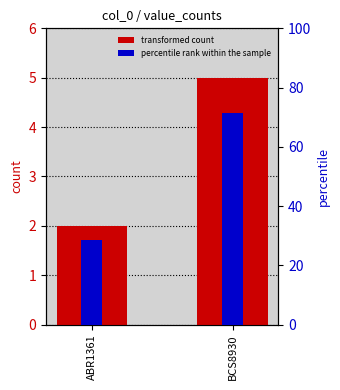

Rank the series by their average value, from lowest to highest.

transformed count, percentile rank within the sample